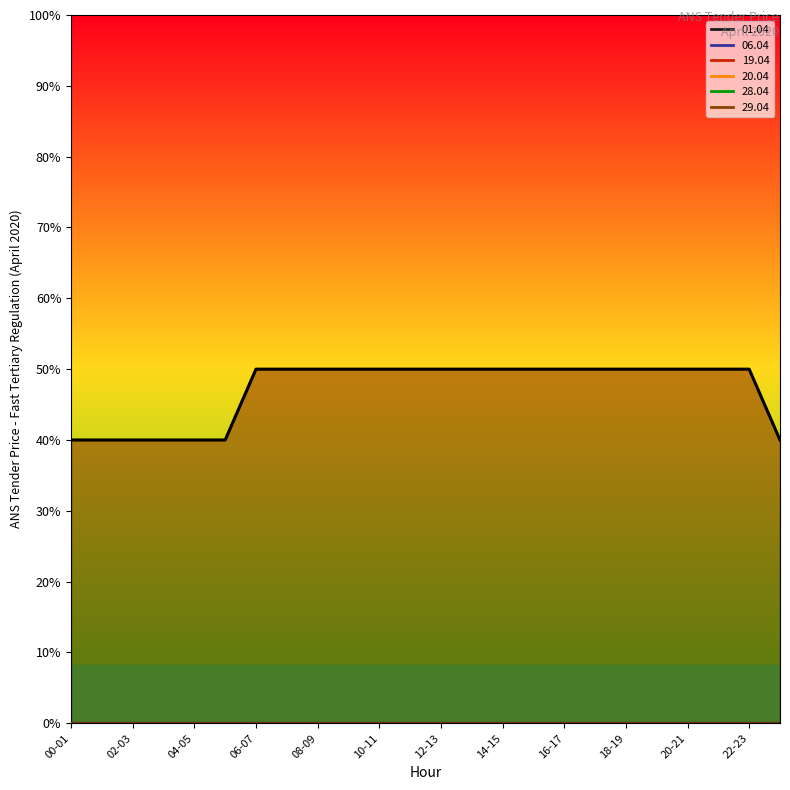

How many distinct data groups are displayed?

6